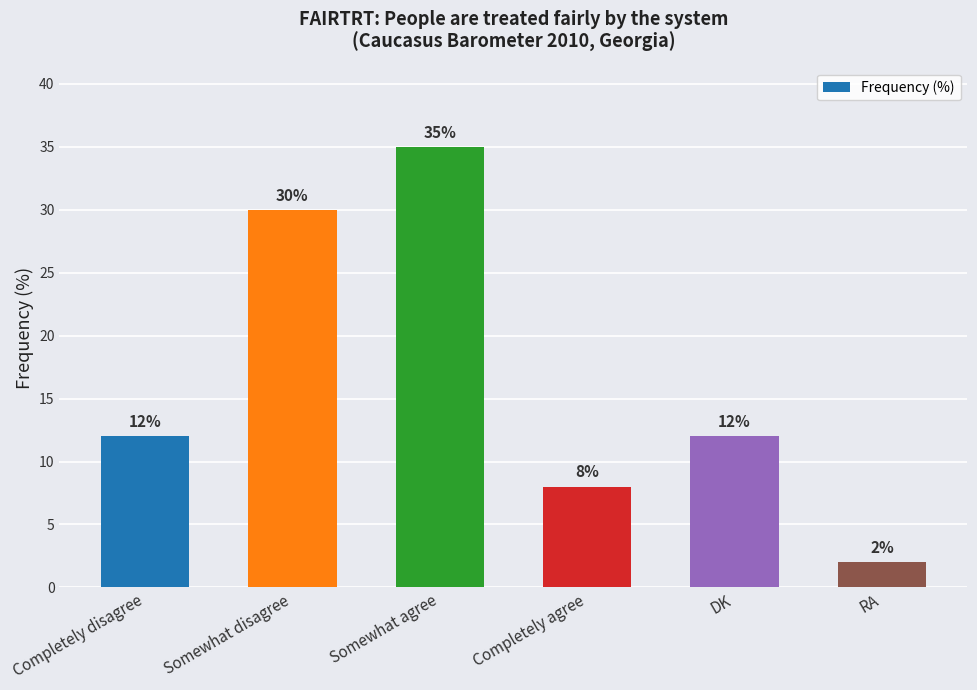

Which category has the lowest value across all series?

RA